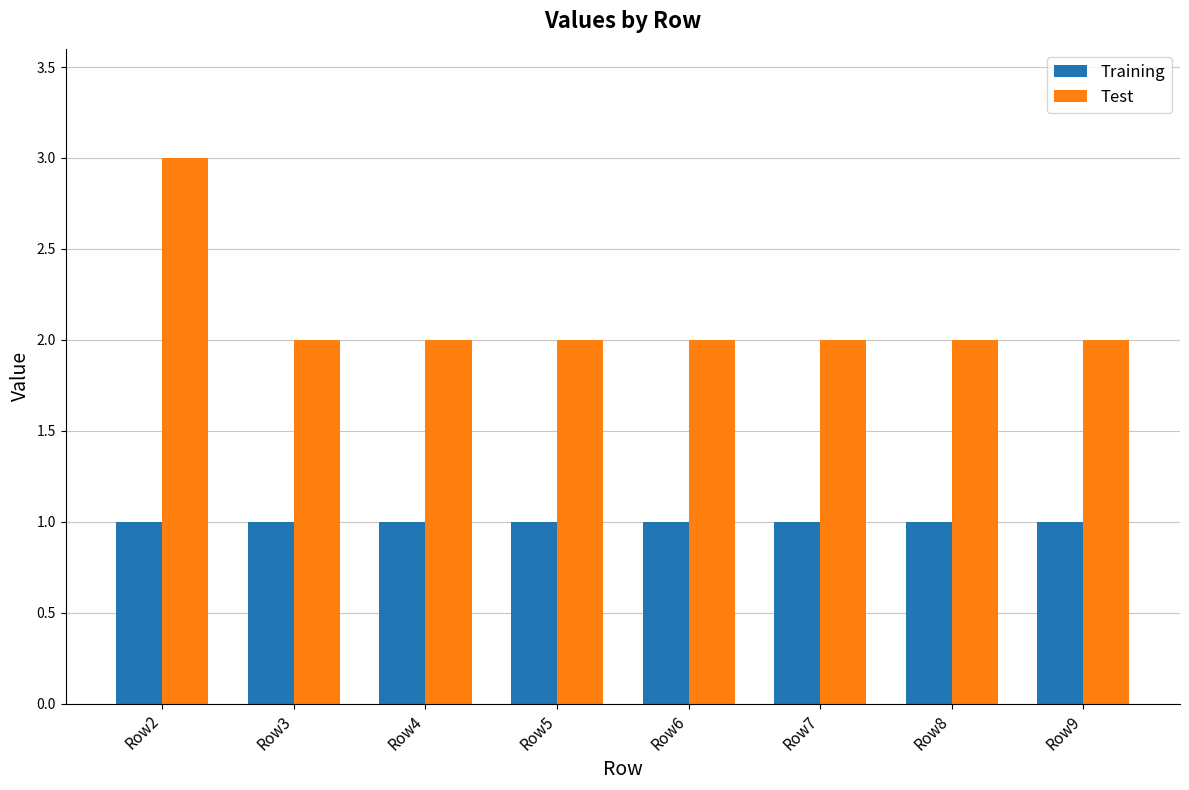

What is the difference between the highest and lowest values at Row6?

1